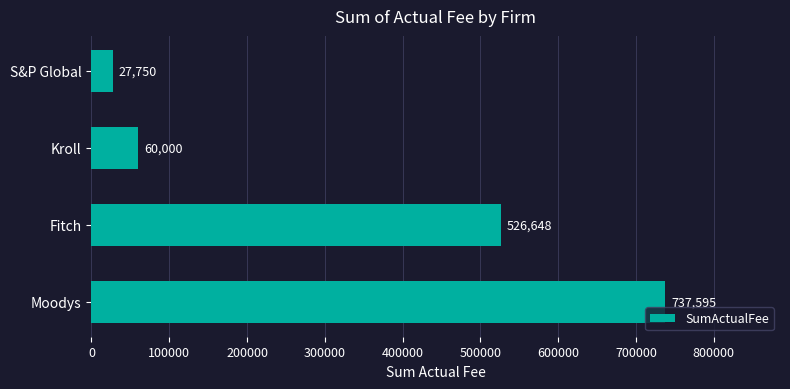

What is the minimum value shown in the chart?

27750.0